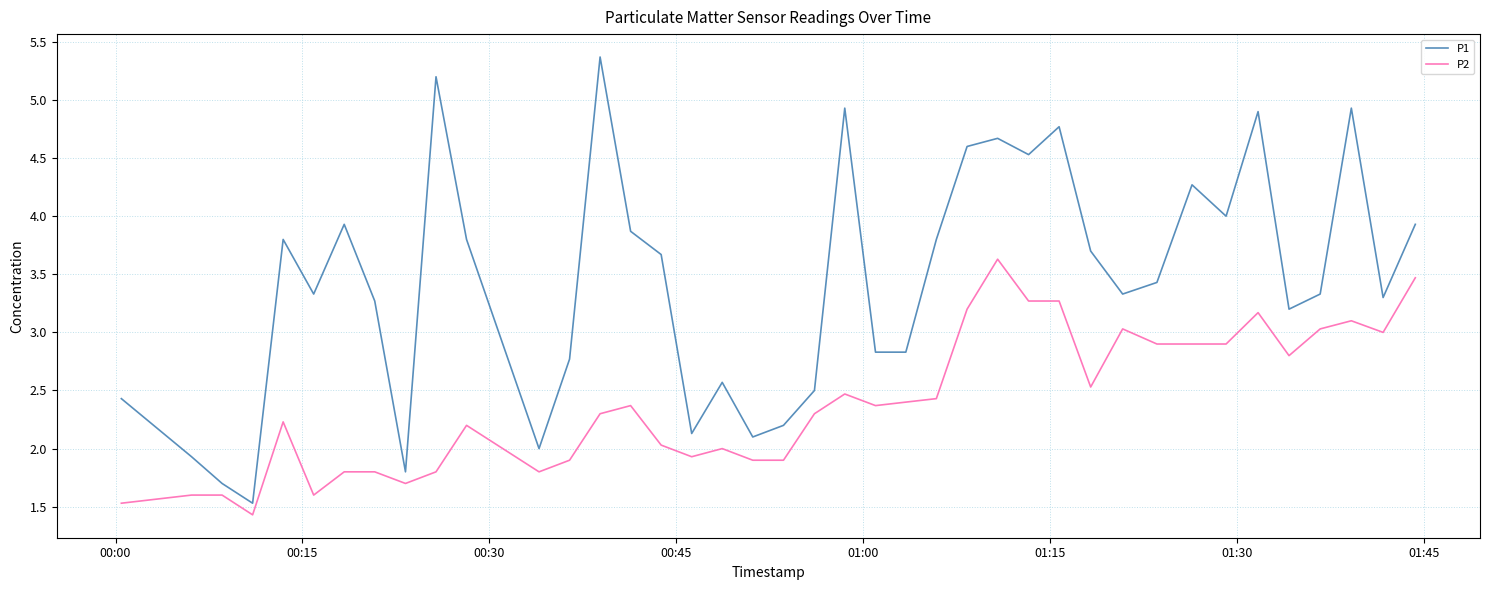

True or false: P2 and P1 cross at least once.

False